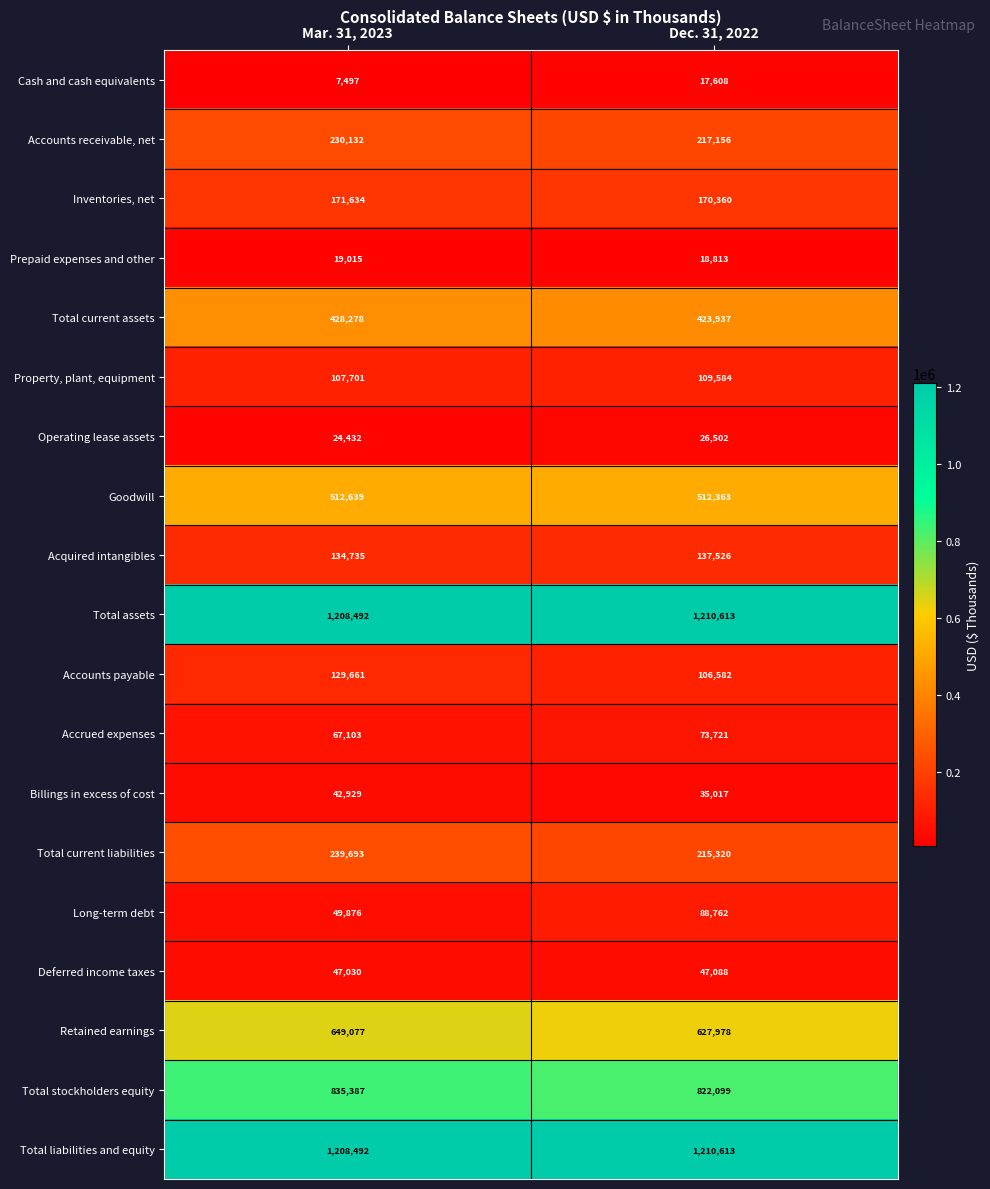

What is the minimum value shown in the chart?

7497